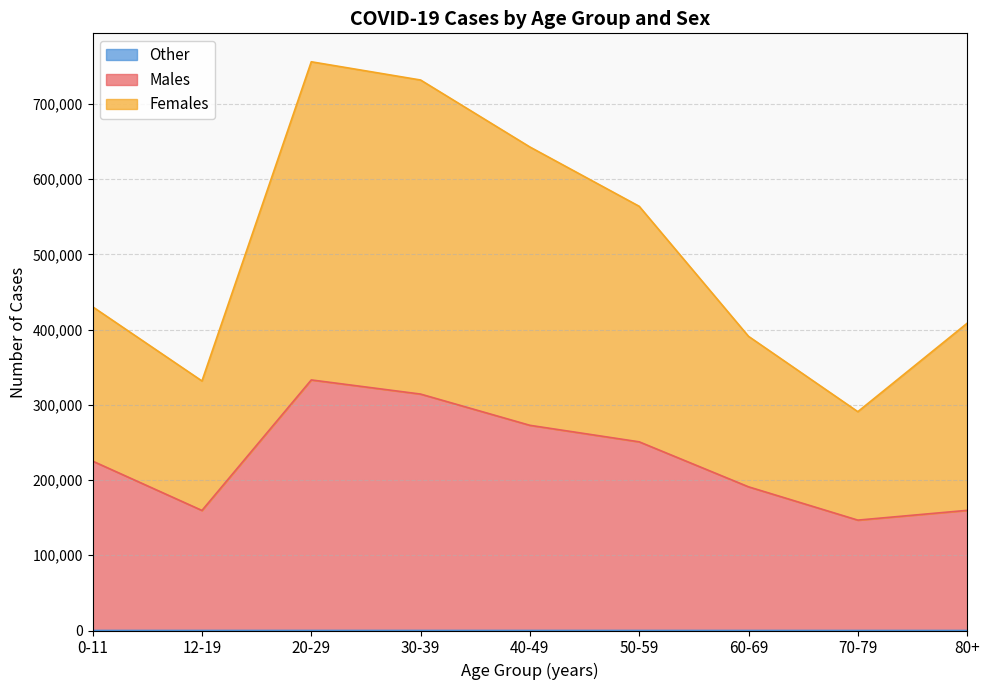

What is the smallest value displayed?

1